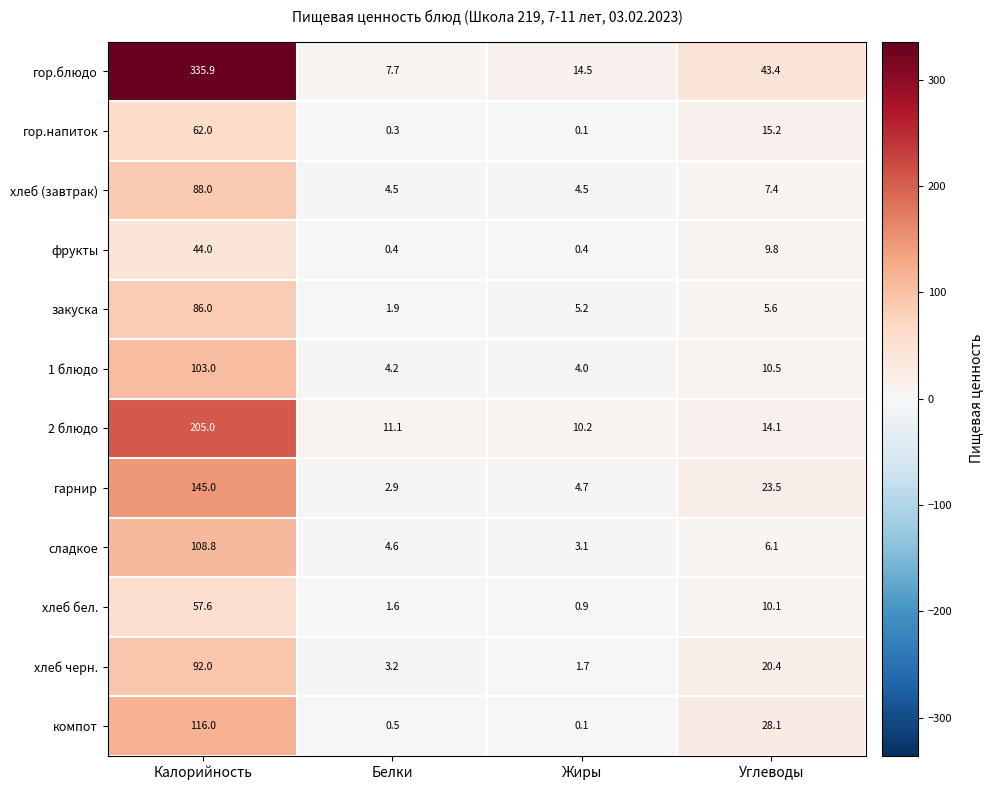

How many data points does each series have?

4